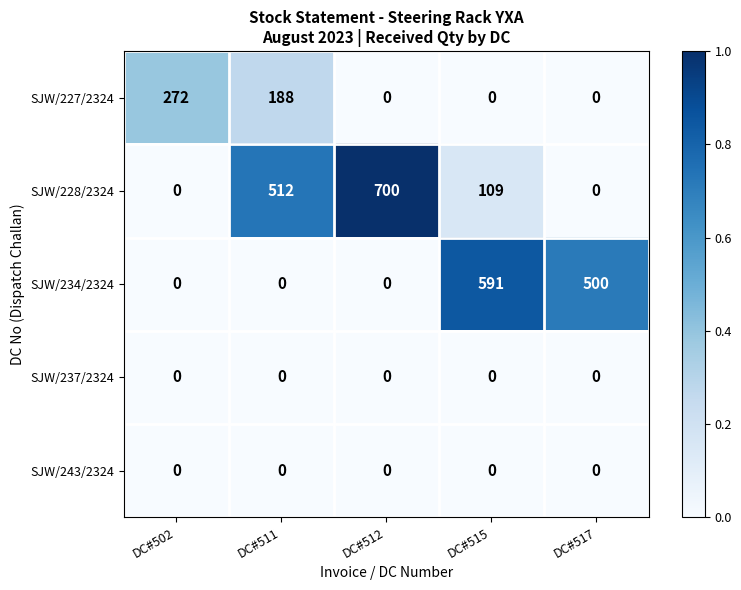

Reading right to left, what are all the values shown in this chart?

SJW/227/2324: 0	0	0	188	272
SJW/228/2324: 0	109	700	512	0
SJW/234/2324: 500	591	0	0	0
SJW/237/2324: 0	0	0	0	0
SJW/243/2324: 0	0	0	0	0